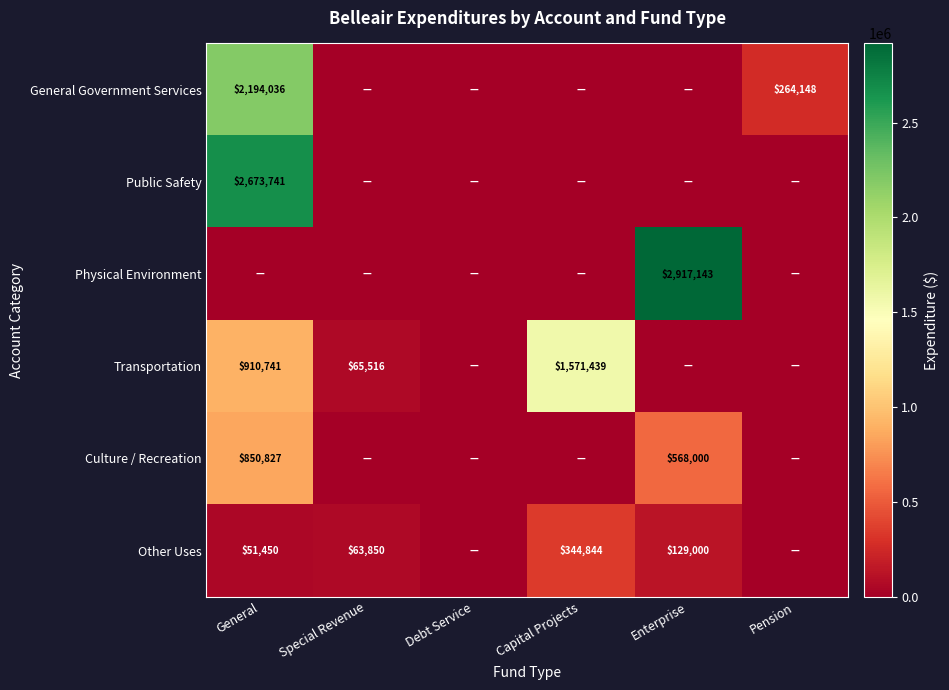

At which category is the sum across all series the highest?

General